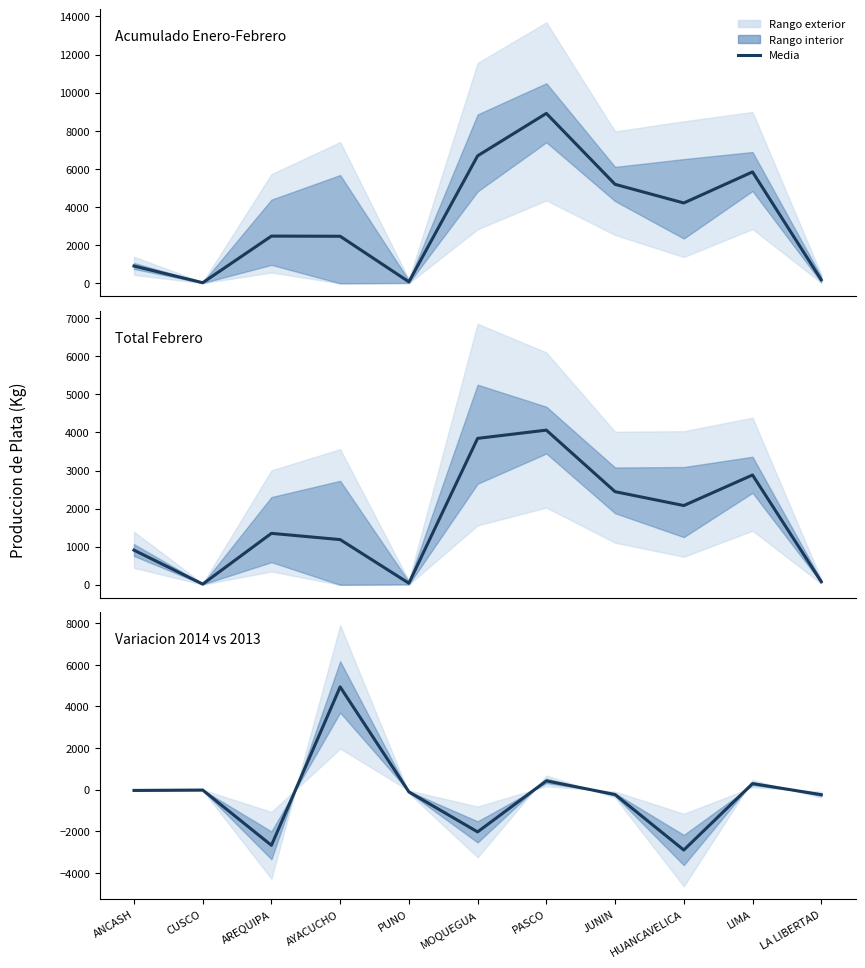

What is the value of the Total Febrero point at the 10th from the left?

2883.7